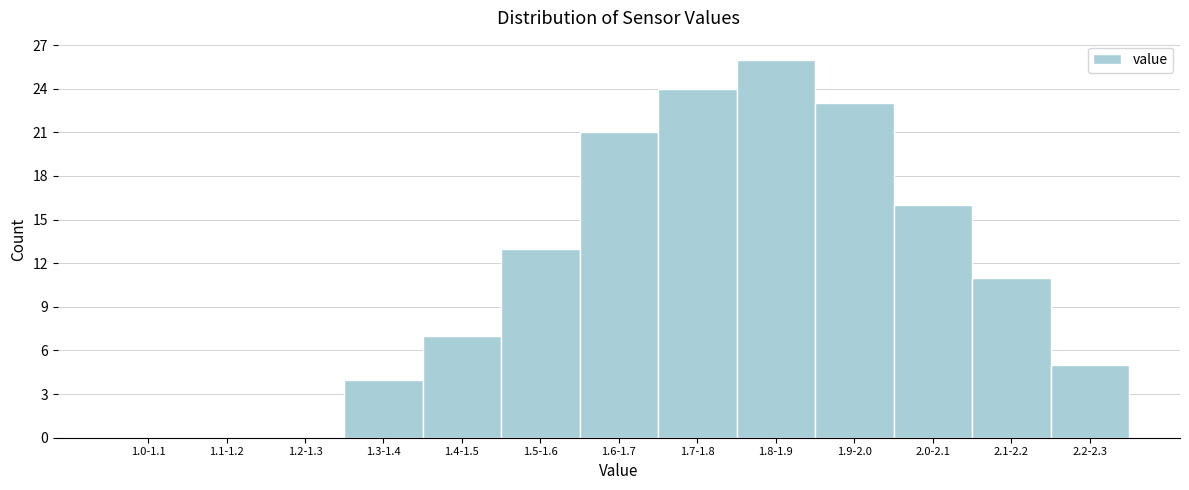

Reading left to right, extract all data points from this chart.

1.0-1.1=0	1.1-1.2=0	1.2-1.3=0	1.3-1.4=4	1.4-1.5=7	1.5-1.6=13	1.6-1.7=21	1.7-1.8=24	1.8-1.9=26	1.9-2.0=23	2.0-2.1=16	2.1-2.2=11	2.2-2.3=5